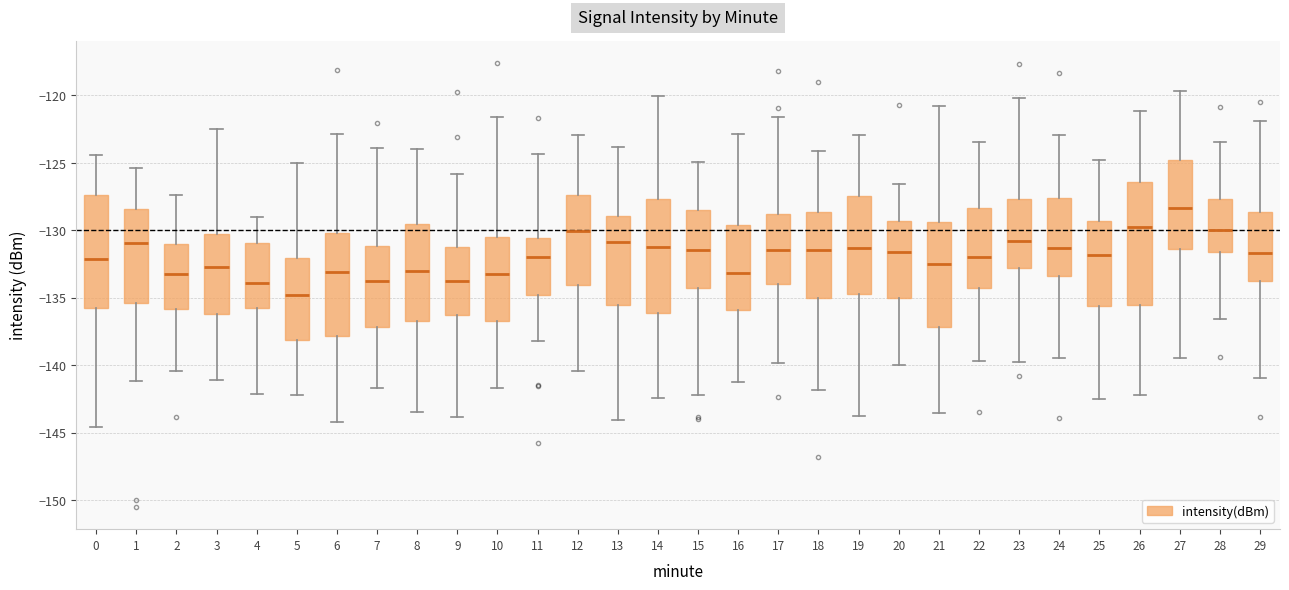

Comparing the boxes themselves (not the whiskers), which one is the tallest?

26